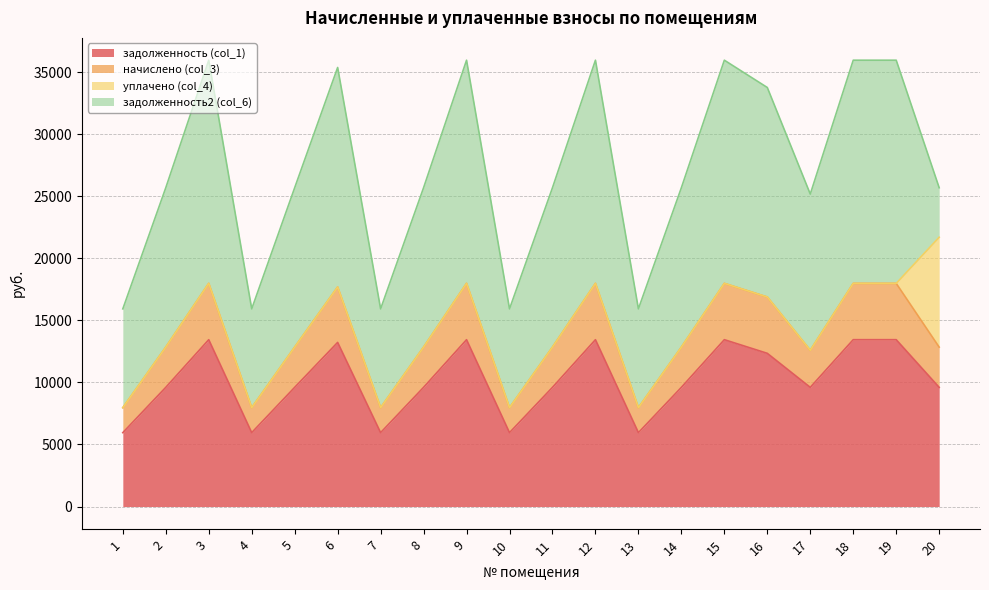

At how many categories does at least one series exceed 15113?

8